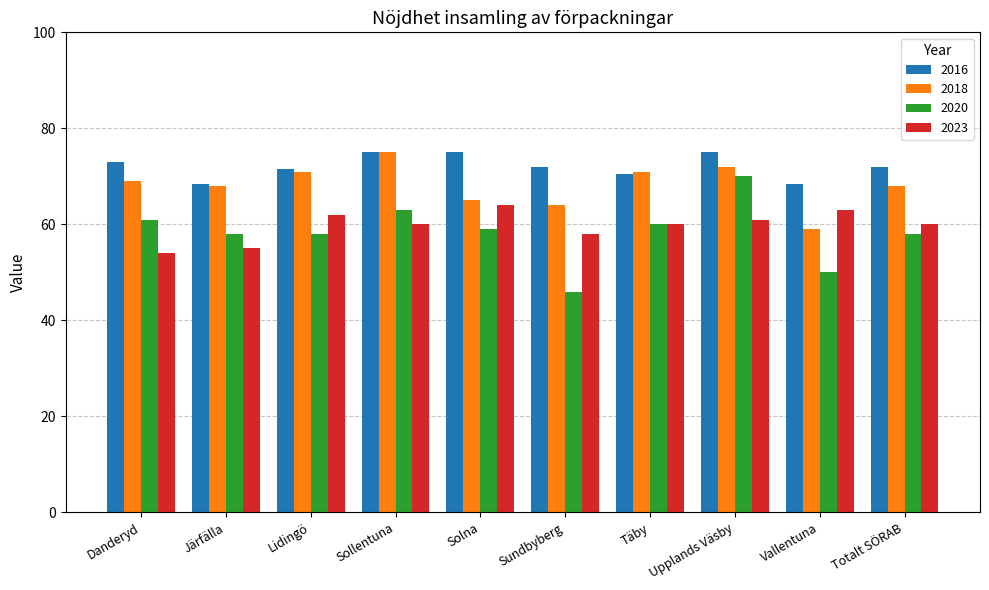

What is the total value across all series at Vallentuna?

240.5